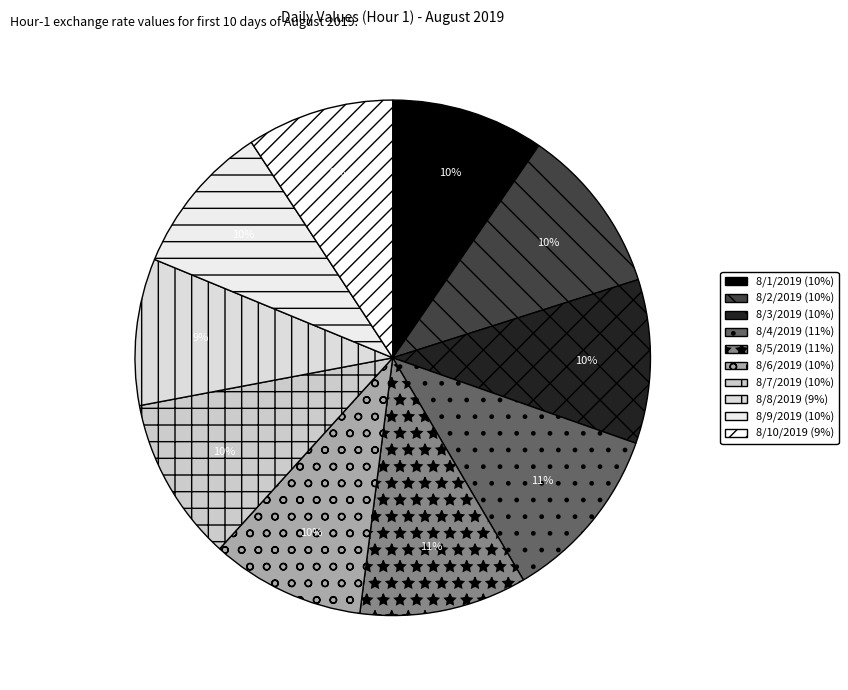

Do 8/2/2019 and 8/3/2019 together represent more than half of the pie?

No